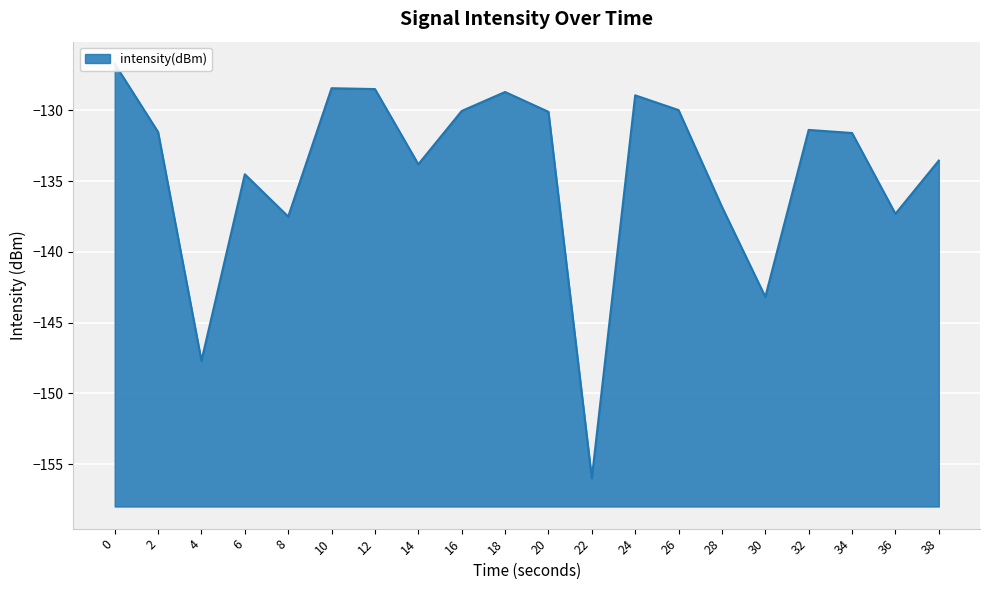

Rank the categories by value from highest to lowest.

0, 10, 12, 18, 24, 26, 16, 20, 32, 2, 34, 38, 14, 6, 28, 36, 8, 30, 4, 22